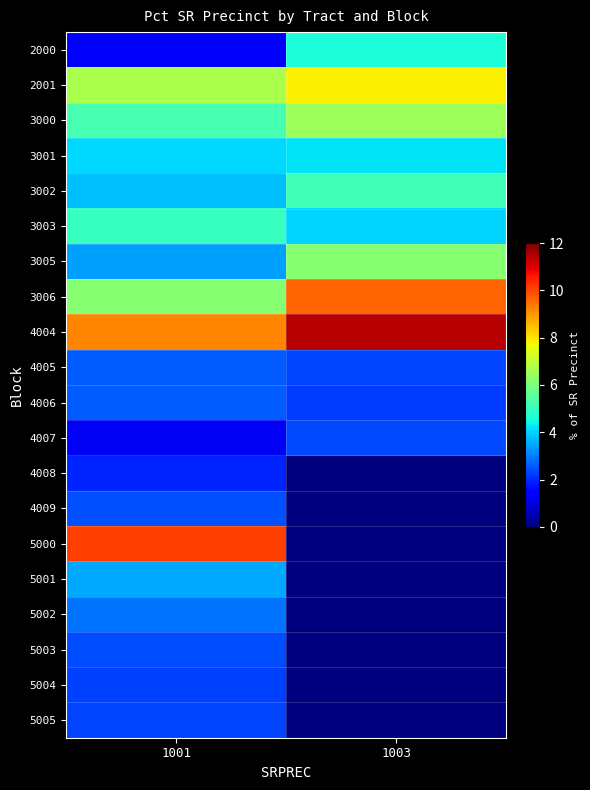

Rank the series by their maximum value, from lowest to highest.

4008, 5004, 5005, 4007, 5003, 4009, 4005, 4006, 5002, 5001, 3001, 2000, 3003, 3002, 3005, 3000, 2001, 3006, 5000, 4004